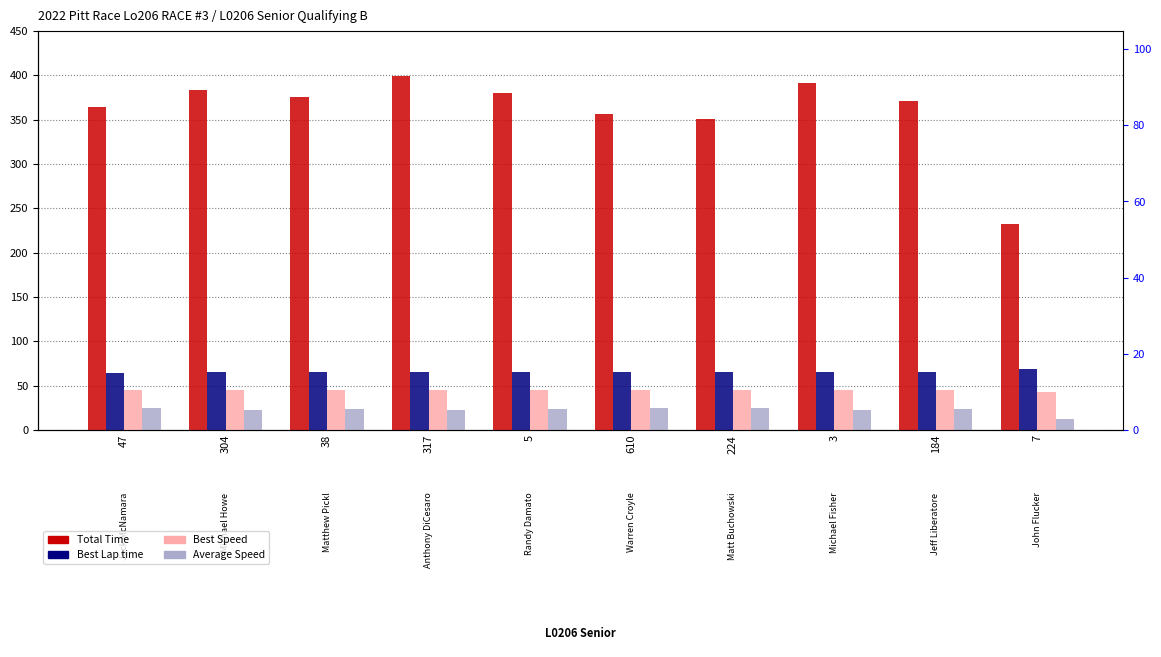

At which label does Average Speed reach its minimum?

7